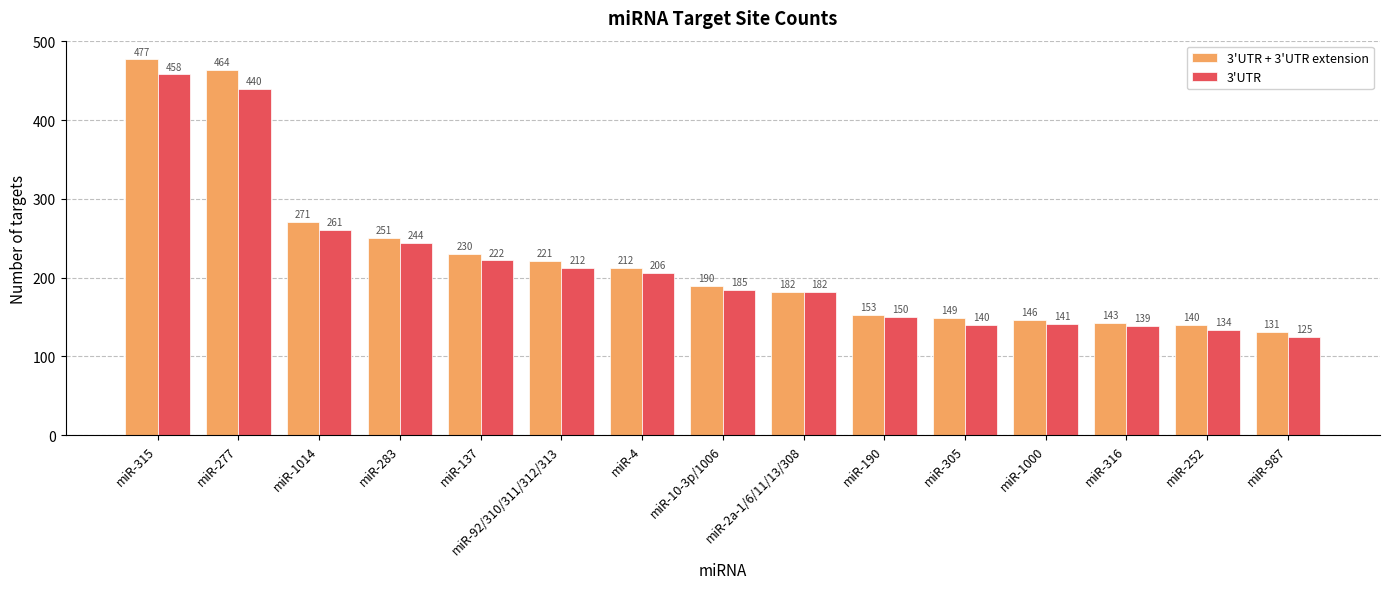

What is the highest value of the 3'UTR series?

458